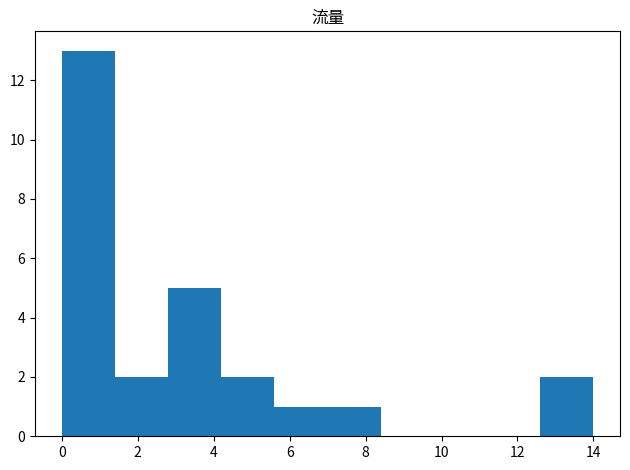

Reading left to right, list every bar in this chart as the range it spans on the x-axis followed by its height. The values are not printed on the chart, so give them approximately, as read against the axis.

0.0 to 1.4: 13
1.4 to 2.8: 2
2.8 to 4.2: 5
4.2 to 5.6: 2
5.6 to 7.0: 1
7.0 to 8.4: 1
8.4 to 9.8: 0
9.8 to 11.2: 0
11.2 to 12.6: 0
12.6 to 14.0: 2